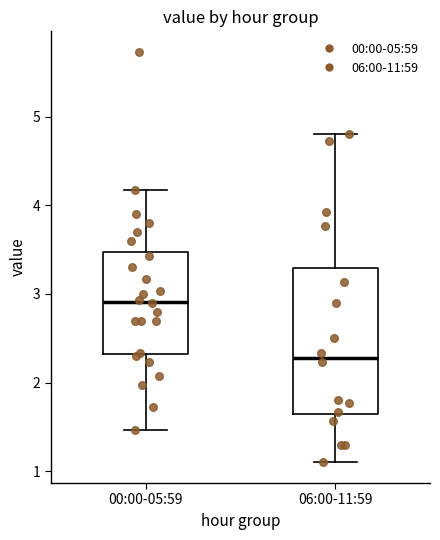

Which box has the lowest median line?

06:00-11:59